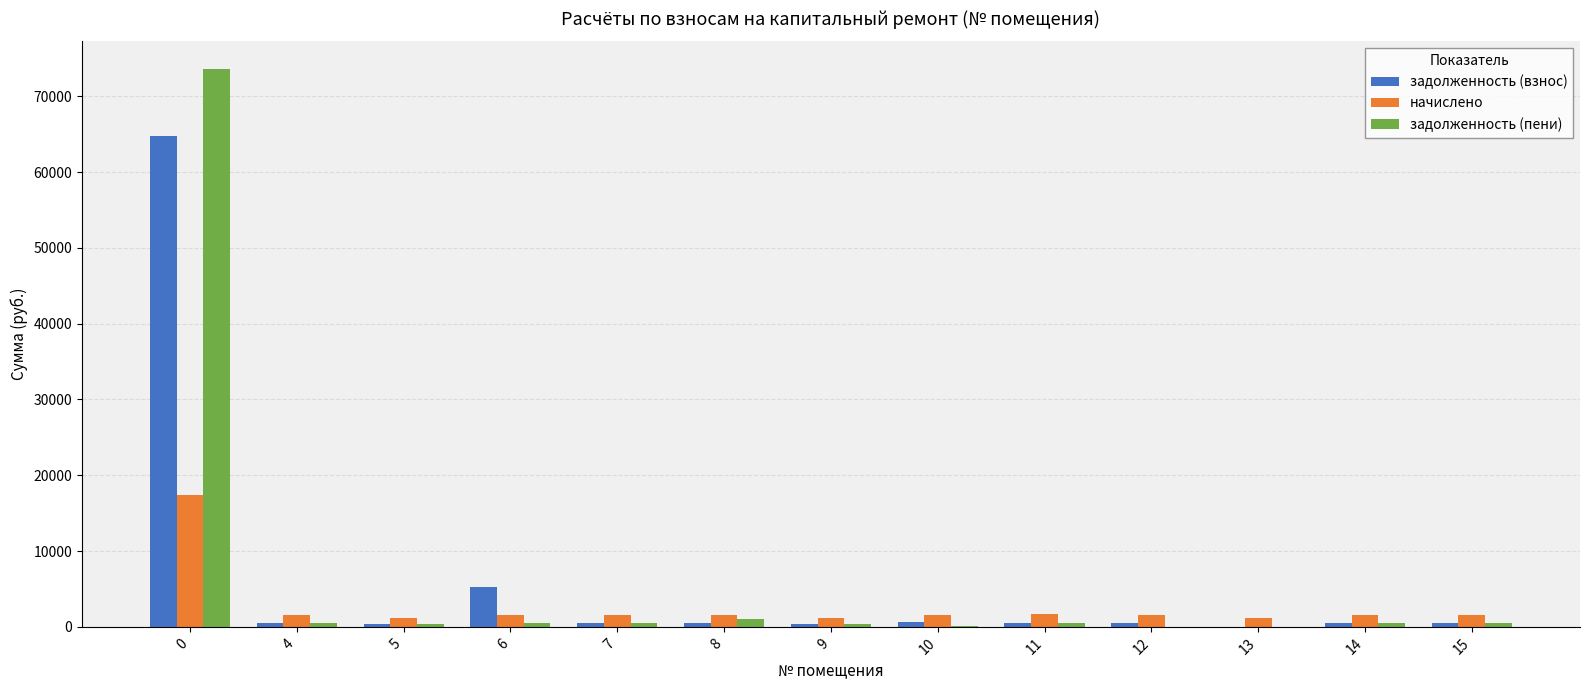

Between 0 and 6, which series saw the biggest shift?

задолженность (пени)